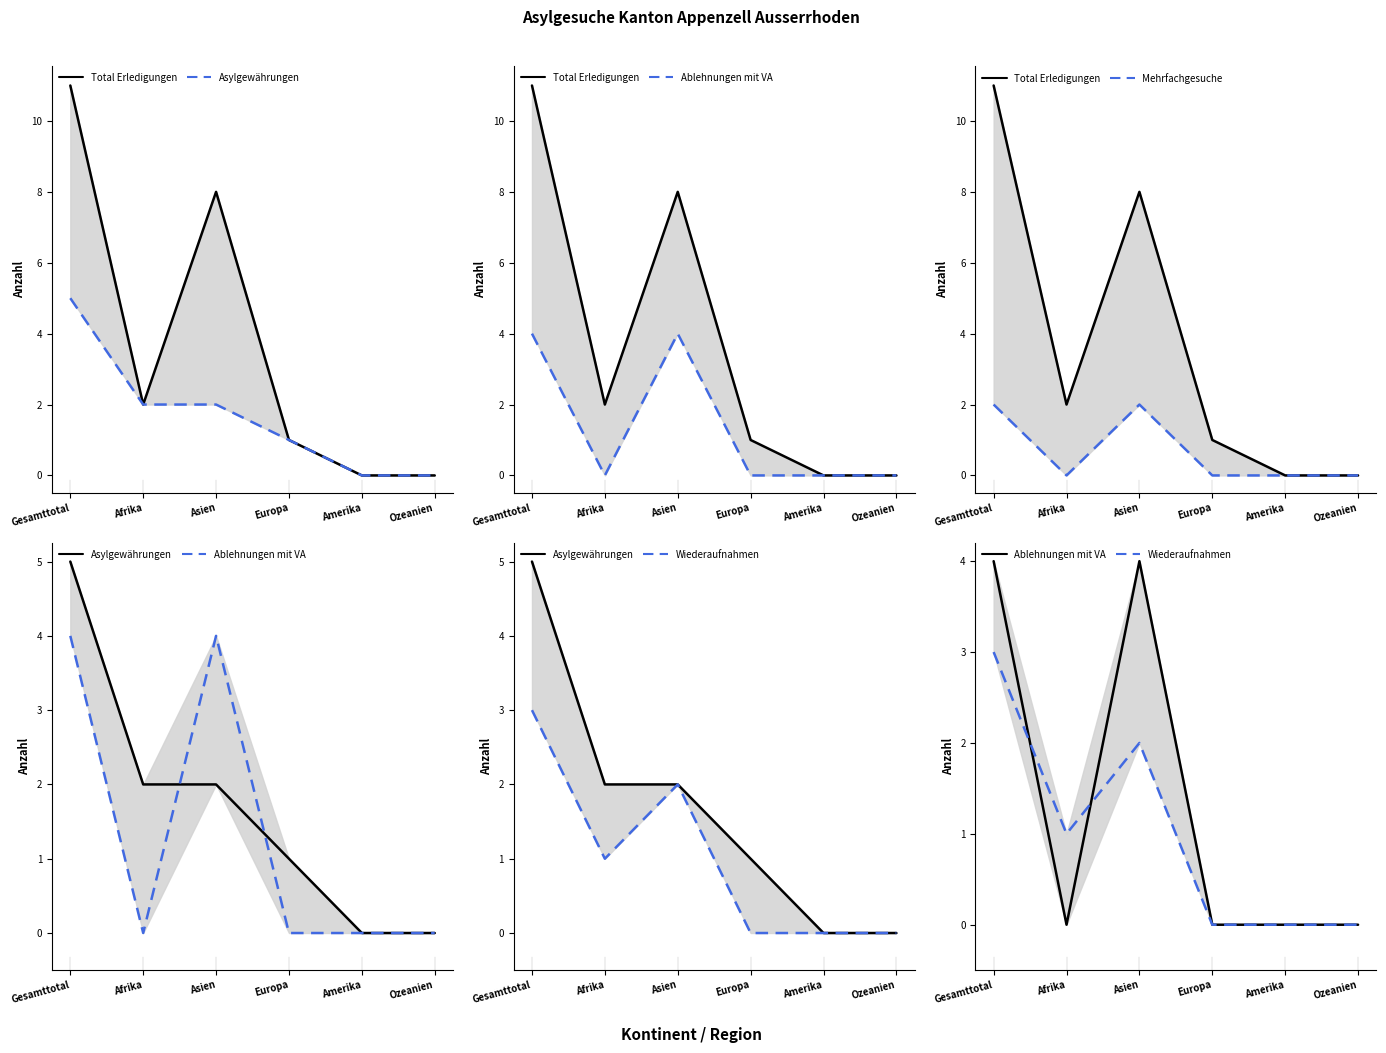

The Asylgewährungen series shows 7 at Gesamttotal. True or false?

False